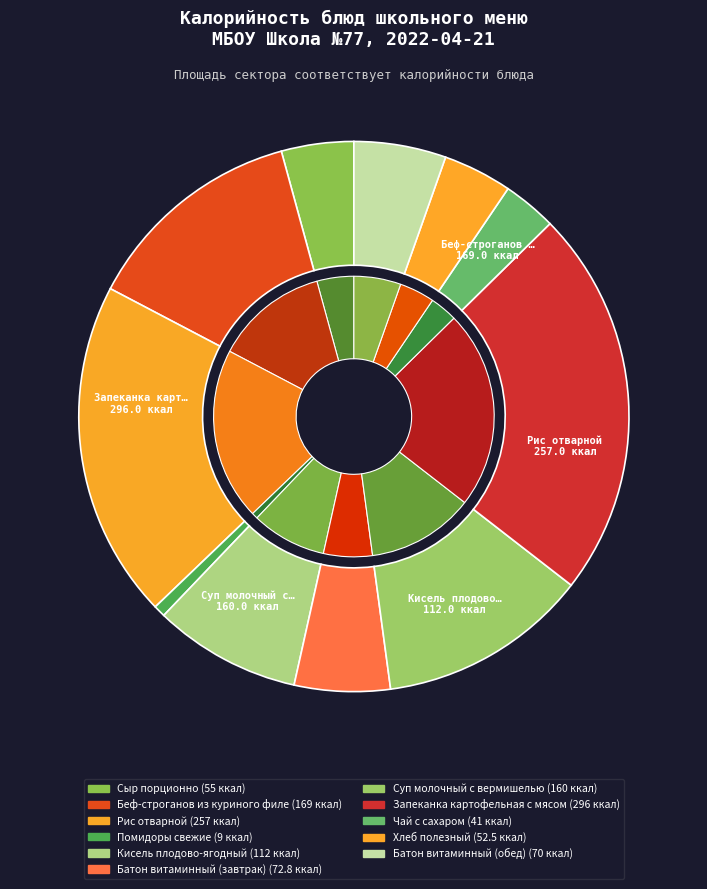

Does Помидоры свежие represent more than half of the total?

No